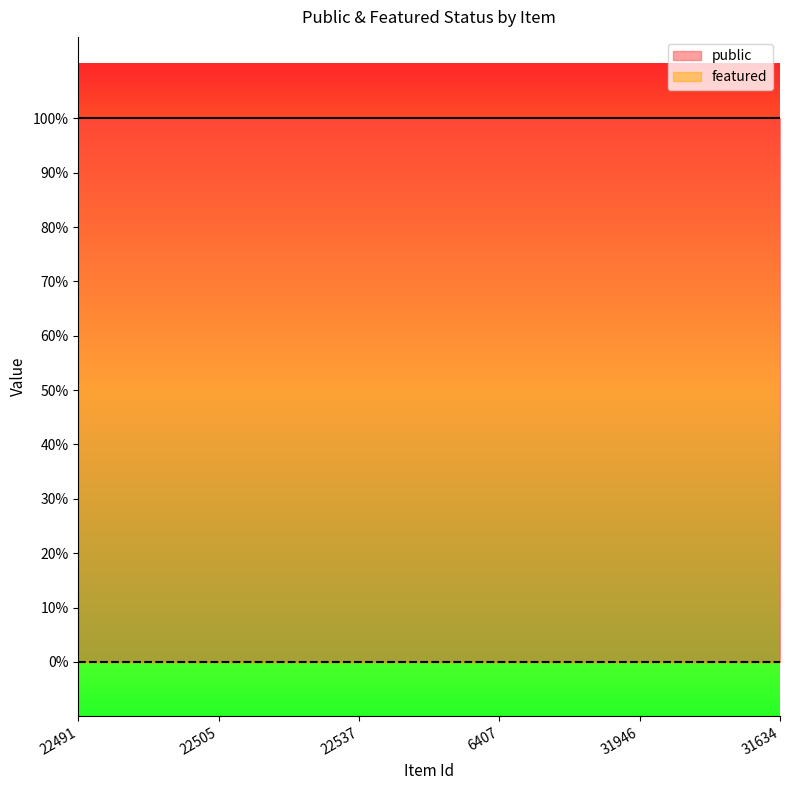

Between 22505 and 31634, which series saw the biggest shift?

public